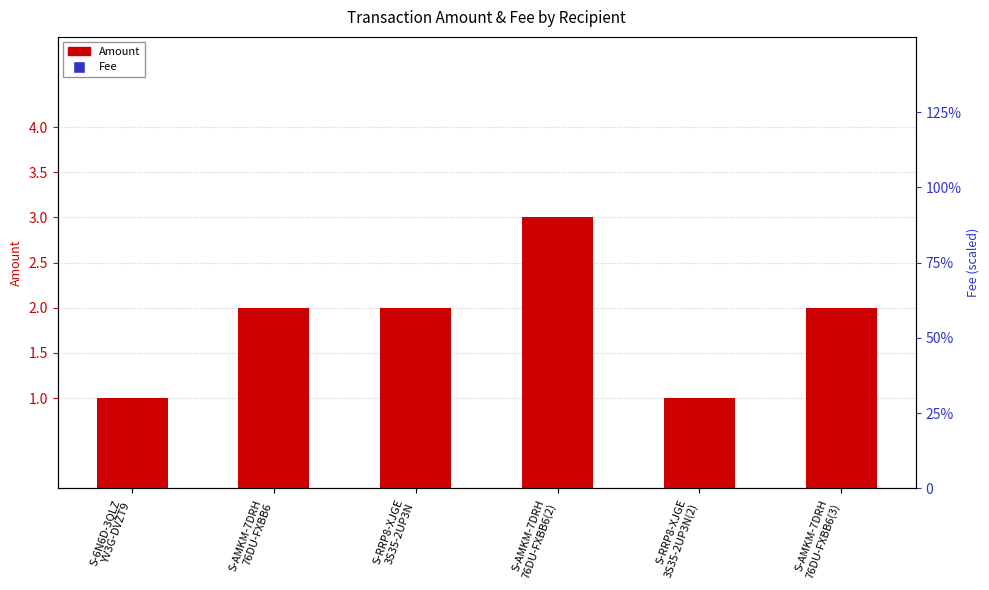

What are all the series names shown in the legend?

Amount, Fee